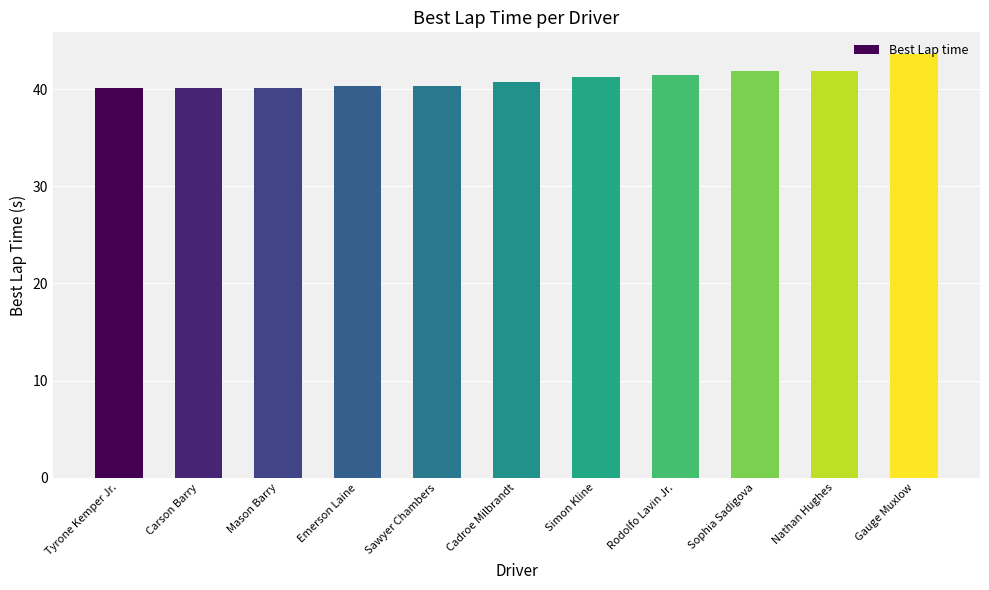

Between Rodolfo Lavin Jr. and Sawyer Chambers, which is larger?

Rodolfo Lavin Jr.